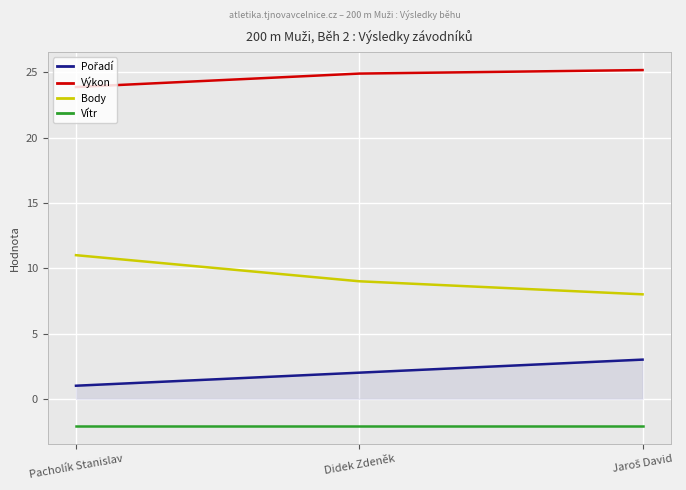

What position from the right is Pacholík Stanislav?

3